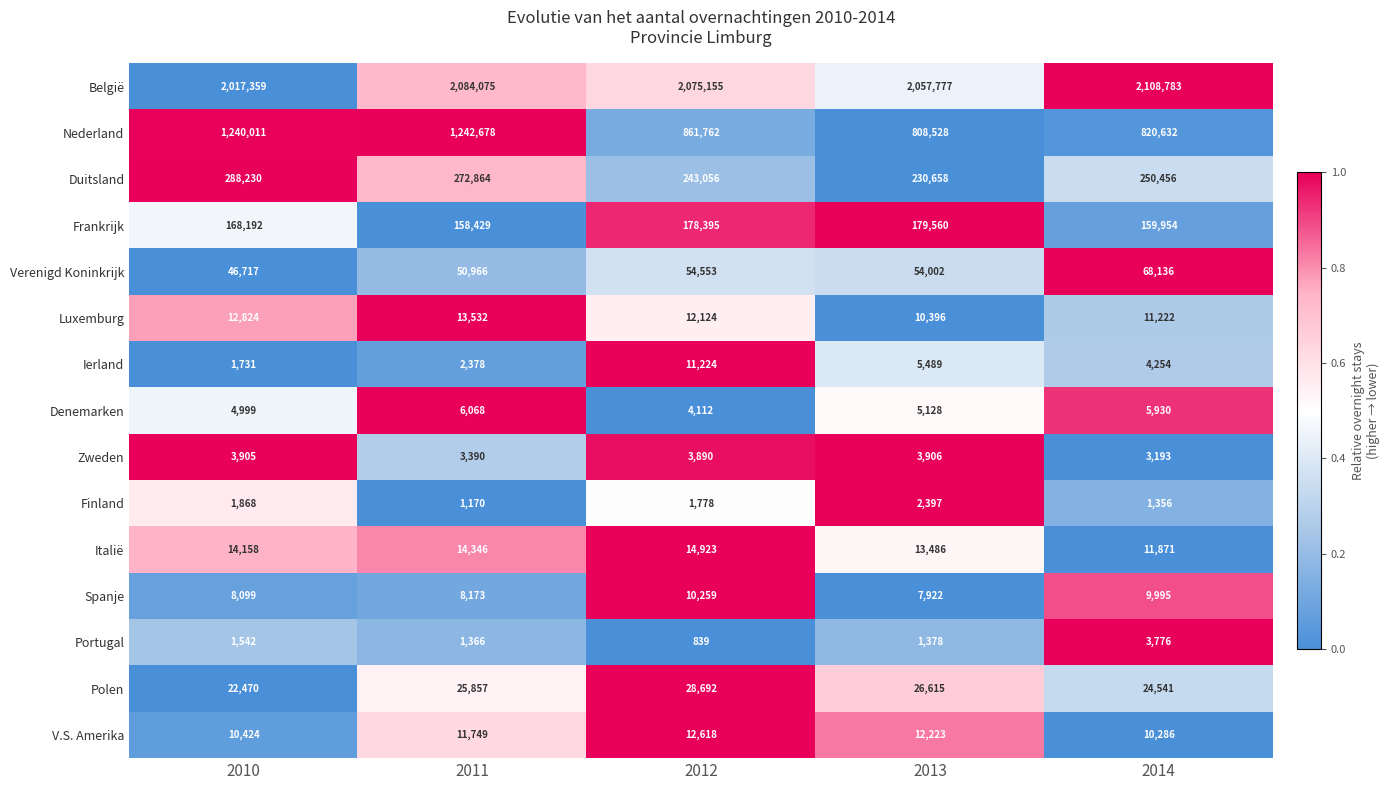

What is the spread (max minus min) of values at 2010?

2015817